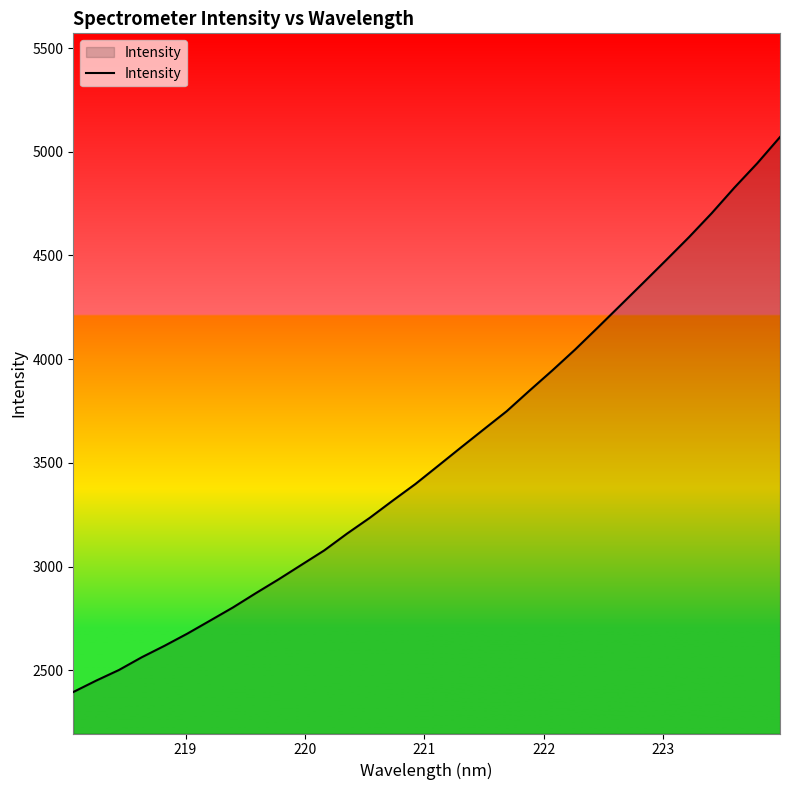

What is the greatest value displayed?

5070.8